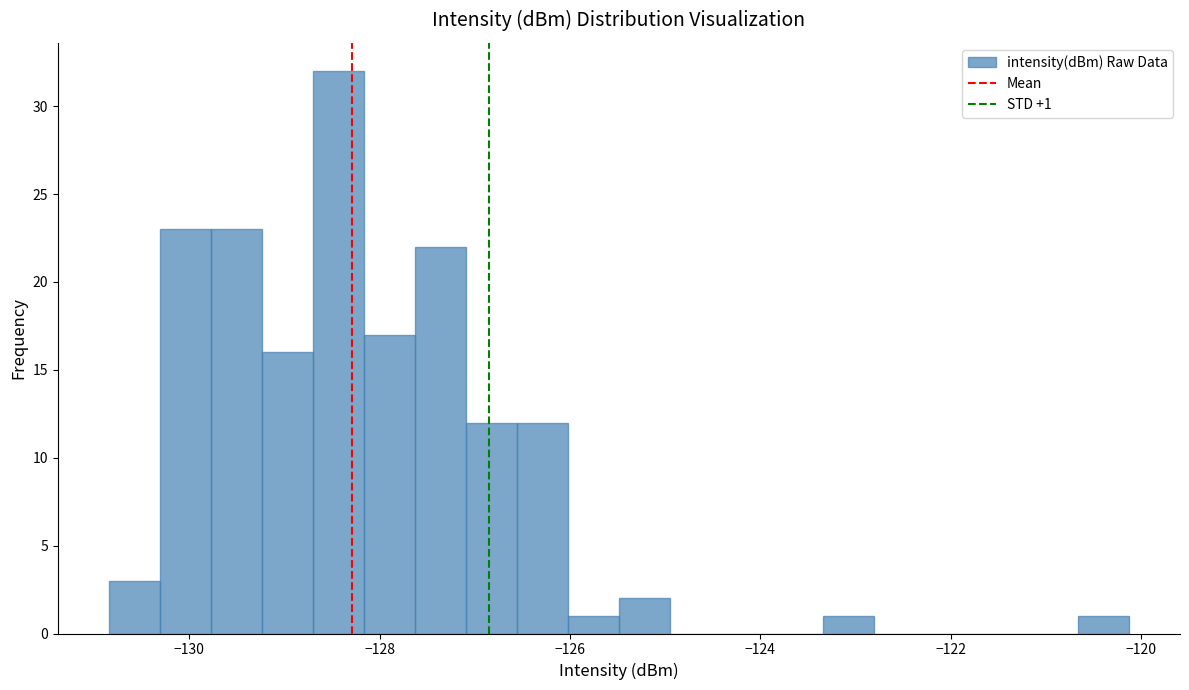

Read against the x-axis, roughly where is the centre of the tallest bar?

-128.4